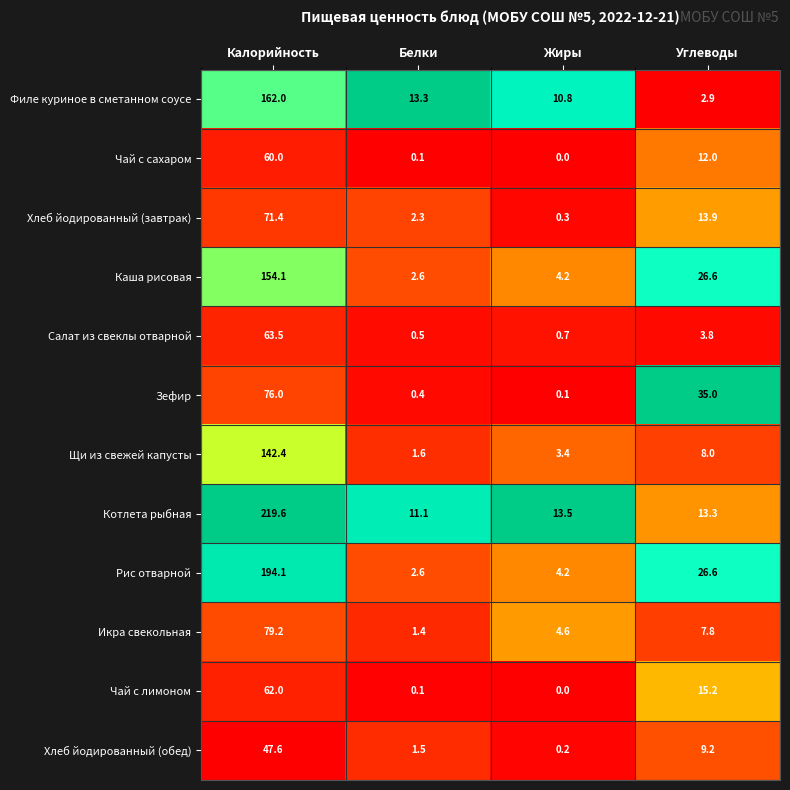

What is the sum of the Котлета рыбная values at Жиры and Белки?

24.6